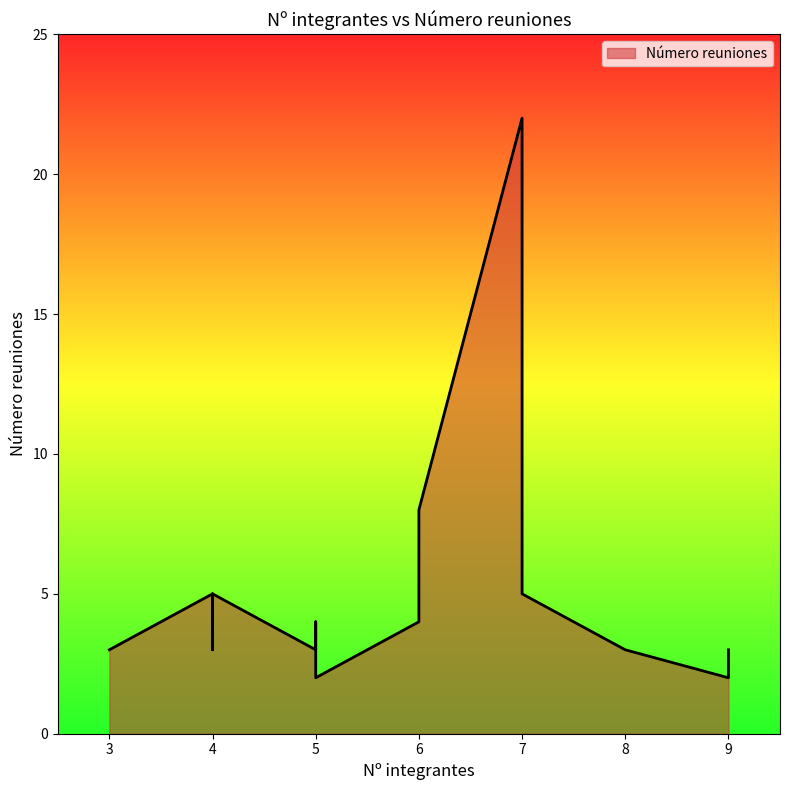

What is the difference between the second highest and second lowest values?

6